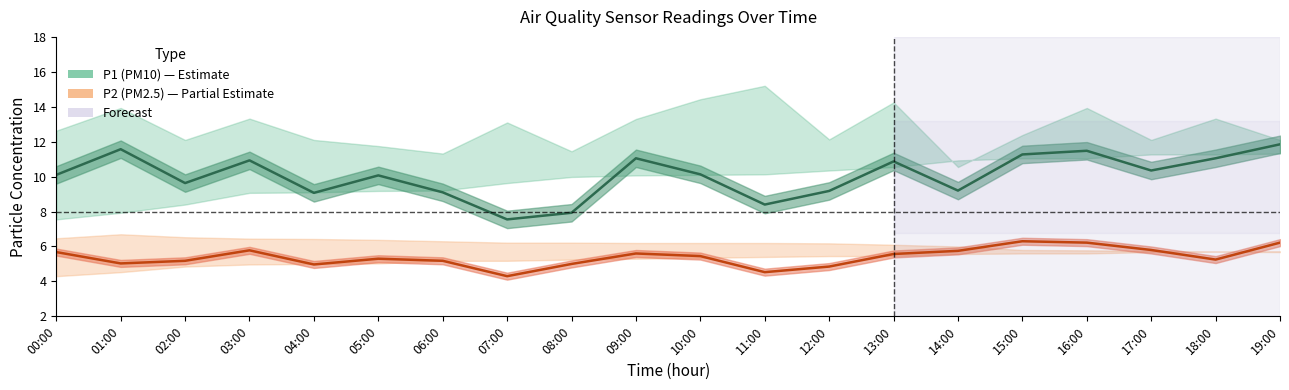

True or false: P1 (PM10) has a value of 3.8 at 03:00.

False